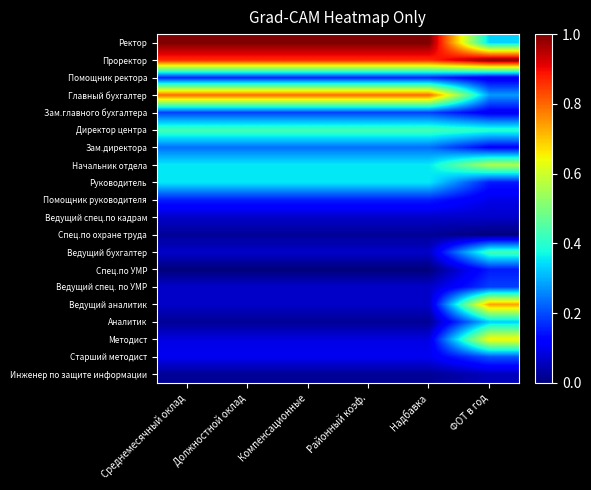

Reading left to right, list all the values displayed in this chart.

Ректор: Среднемесячный оклад=1.0	Должностной оклад=1.0	Компенсационные=1.0	Районный коэф.=1.0	Надбавка=1.0	ФОТ в год=0.3
Проректор: Среднемесячный оклад=0.9	Должностной оклад=0.9	Компенсационные=0.9	Районный коэф.=0.9	Надбавка=0.9	ФОТ в год=1.0
Помощник ректора: Среднемесячный оклад=0.2	Должностной оклад=0.2	Компенсационные=0.2	Районный коэф.=0.2	Надбавка=0.2	ФОТ в год=0.1
Главный бухгалтер: Среднемесячный оклад=0.8	Должностной оклад=0.8	Компенсационные=0.8	Районный коэф.=0.8	Надбавка=0.8	ФОТ в год=0.3
Зам.главного бухгалтера: Среднемесячный оклад=0.2	Должностной оклад=0.2	Компенсационные=0.2	Районный коэф.=0.2	Надбавка=0.2	ФОТ в год=0.1
Директор центра: Среднемесячный оклад=0.4	Должностной оклад=0.4	Компенсационные=0.4	Районный коэф.=0.4	Надбавка=0.4	ФОТ в год=0.4
Зам.директора: Среднемесячный оклад=0.2	Должностной оклад=0.2	Компенсационные=0.2	Районный коэф.=0.2	Надбавка=0.2	ФОТ в год=0.1
Начальник отдела: Среднемесячный оклад=0.4	Должностной оклад=0.4	Компенсационные=0.4	Районный коэф.=0.4	Надбавка=0.4	ФОТ в год=0.6
Руководитель: Среднемесячный оклад=0.4	Должностной оклад=0.4	Компенсационные=0.4	Районный коэф.=0.4	Надбавка=0.4	ФОТ в год=0.2
Помощник руководителя: Среднемесячный оклад=0.2	Должностной оклад=0.2	Компенсационные=0.2	Районный коэф.=0.2	Надбавка=0.2	ФОТ в год=0.1
Ведущий спец.по кадрам: Среднемесячный оклад=0.1	Должностной оклад=0.1	Компенсационные=0.1	Районный коэф.=0.1	Надбавка=0.1	ФОТ в год=0.1
Спец.по охране труда: Среднемесячный оклад=0.0	Должностной оклад=0.0	Компенсационные=0.0	Районный коэф.=0.0	Надбавка=0.0	ФОТ в год=0.0
Ведущий бухгалтер: Среднемесячный оклад=0.1	Должностной оклад=0.1	Компенсационные=0.1	Районный коэф.=0.1	Надбавка=0.1	ФОТ в год=0.4
Спец.по УМР: Среднемесячный оклад=0.0	Должностной оклад=0.0	Компенсационные=0.0	Районный коэф.=0.0	Надбавка=0.0	ФОТ в год=0.2
Ведущий спец. по УМР: Среднемесячный оклад=0.1	Должностной оклад=0.1	Компенсационные=0.1	Районный коэф.=0.1	Надбавка=0.1	ФОТ в год=0.2
Ведущий аналитик: Среднемесячный оклад=0.1	Должностной оклад=0.1	Компенсационные=0.1	Районный коэф.=0.1	Надбавка=0.1	ФОТ в год=0.7
Аналитик: Среднемесячный оклад=0.0	Должностной оклад=0.0	Компенсационные=0.0	Районный коэф.=0.0	Надбавка=0.0	ФОТ в год=0.3
Методист: Среднемесячный оклад=0.1	Должностной оклад=0.1	Компенсационные=0.1	Районный коэф.=0.1	Надбавка=0.1	ФОТ в год=0.7
Старший методист: Среднемесячный оклад=0.1	Должностной оклад=0.1	Компенсационные=0.1	Районный коэф.=0.1	Надбавка=0.1	ФОТ в год=0.2
Инженер по защите информации: Среднемесячный оклад=0.0	Должностной оклад=0.0	Компенсационные=0.0	Районный коэф.=0.0	Надбавка=0.0	ФОТ в год=0.1